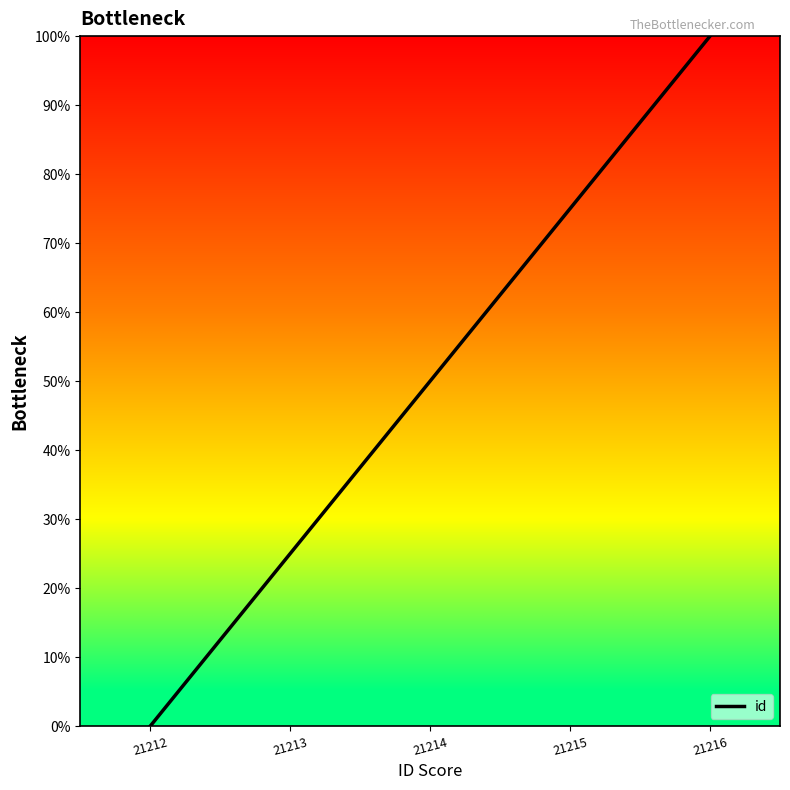

Is it true that the value at 21212 is 0?

True